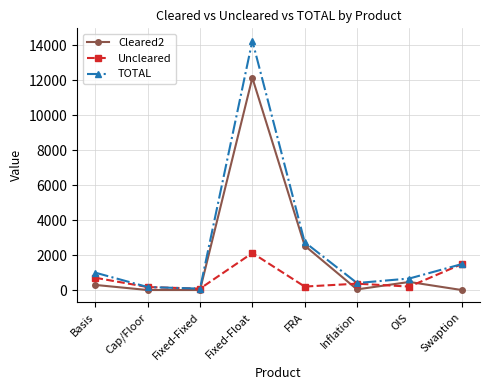

What is the spread (max minus min) of values at Fixed-Float?

12138